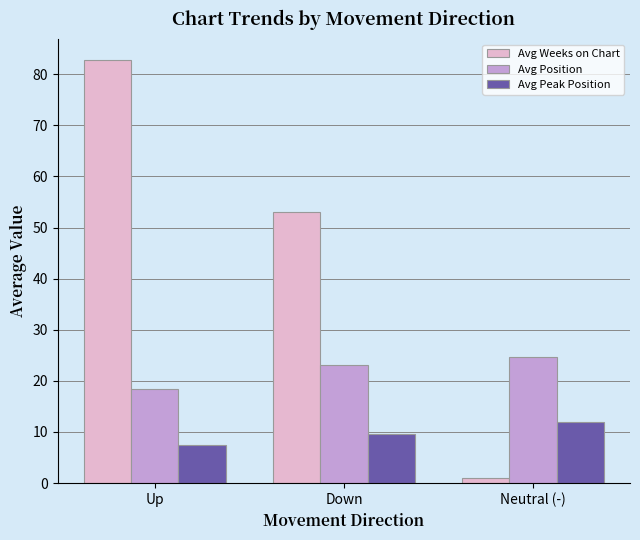

Rank the series by their maximum value, from highest to lowest.

Avg Weeks on Chart, Avg Position, Avg Peak Position